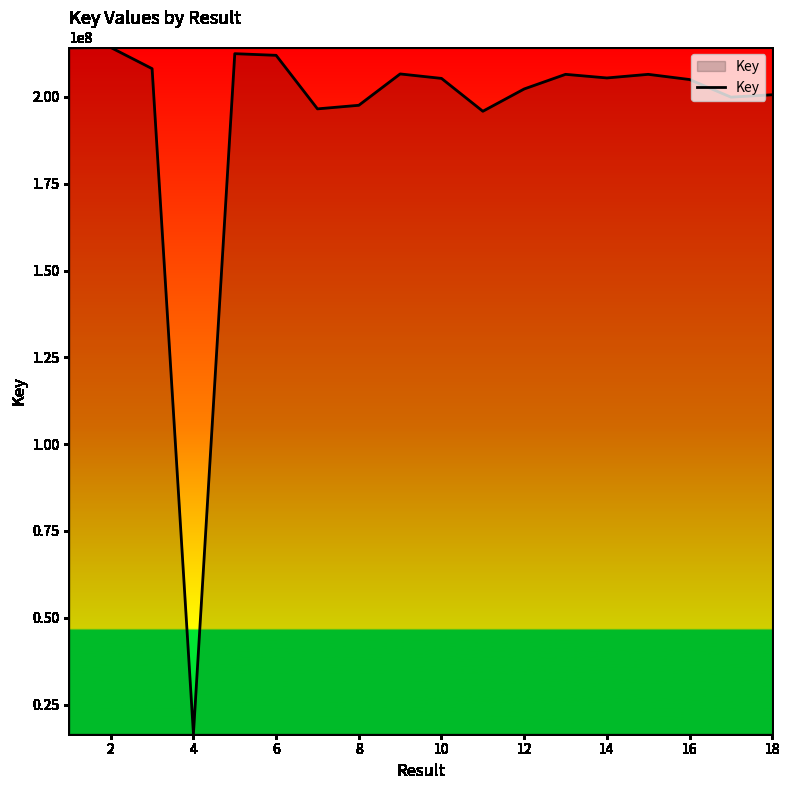

What is the minimum value shown in the chart?

16621485